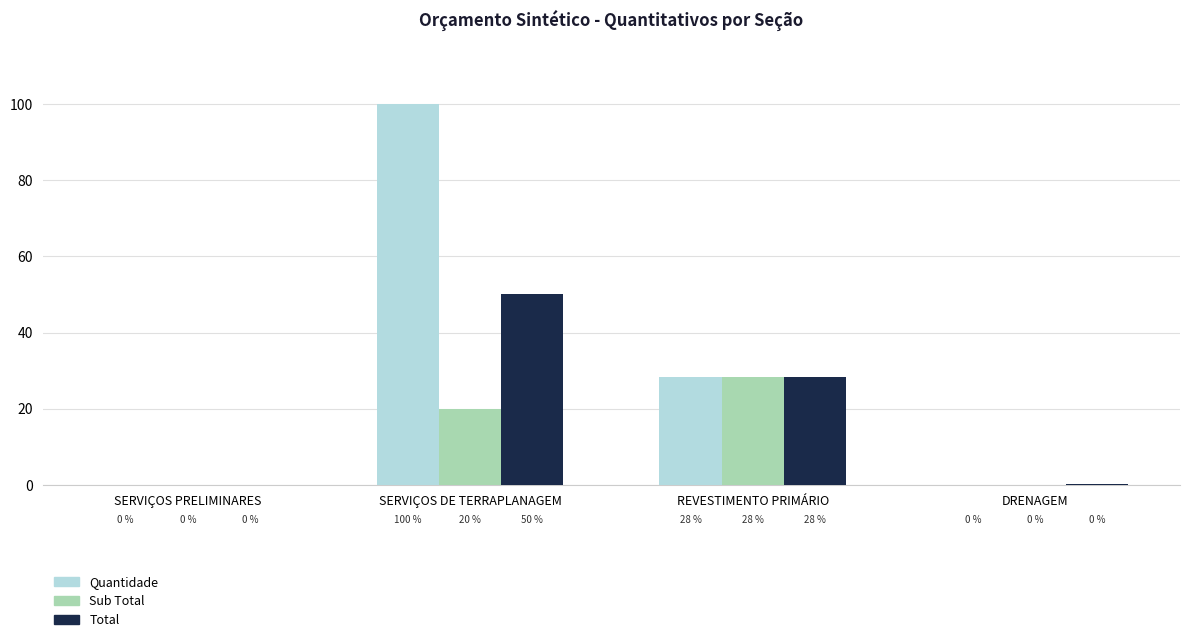

Where is Sub Total nearest to the value 14?

SERVIÇOS DE TERRAPLANAGEM